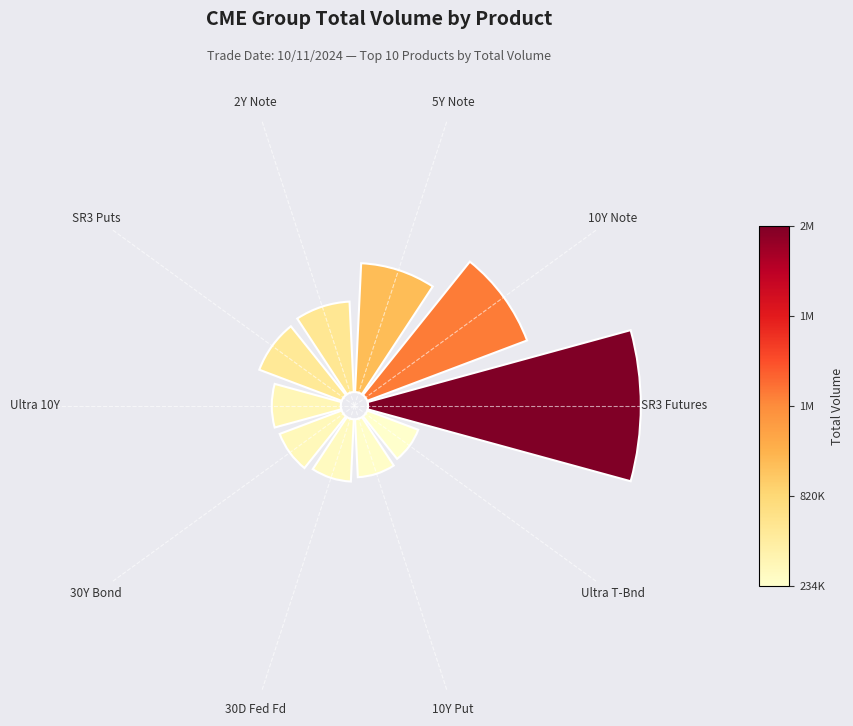

To the nearest percent, what is the average slice percentage?

10%